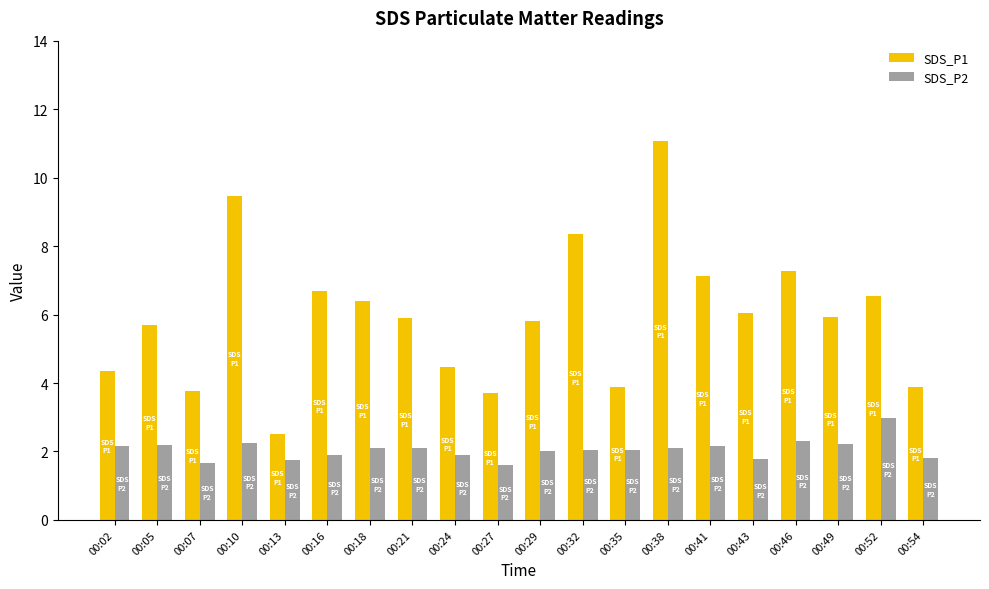

Which series has the largest range (max minus min)?

SDS_P1